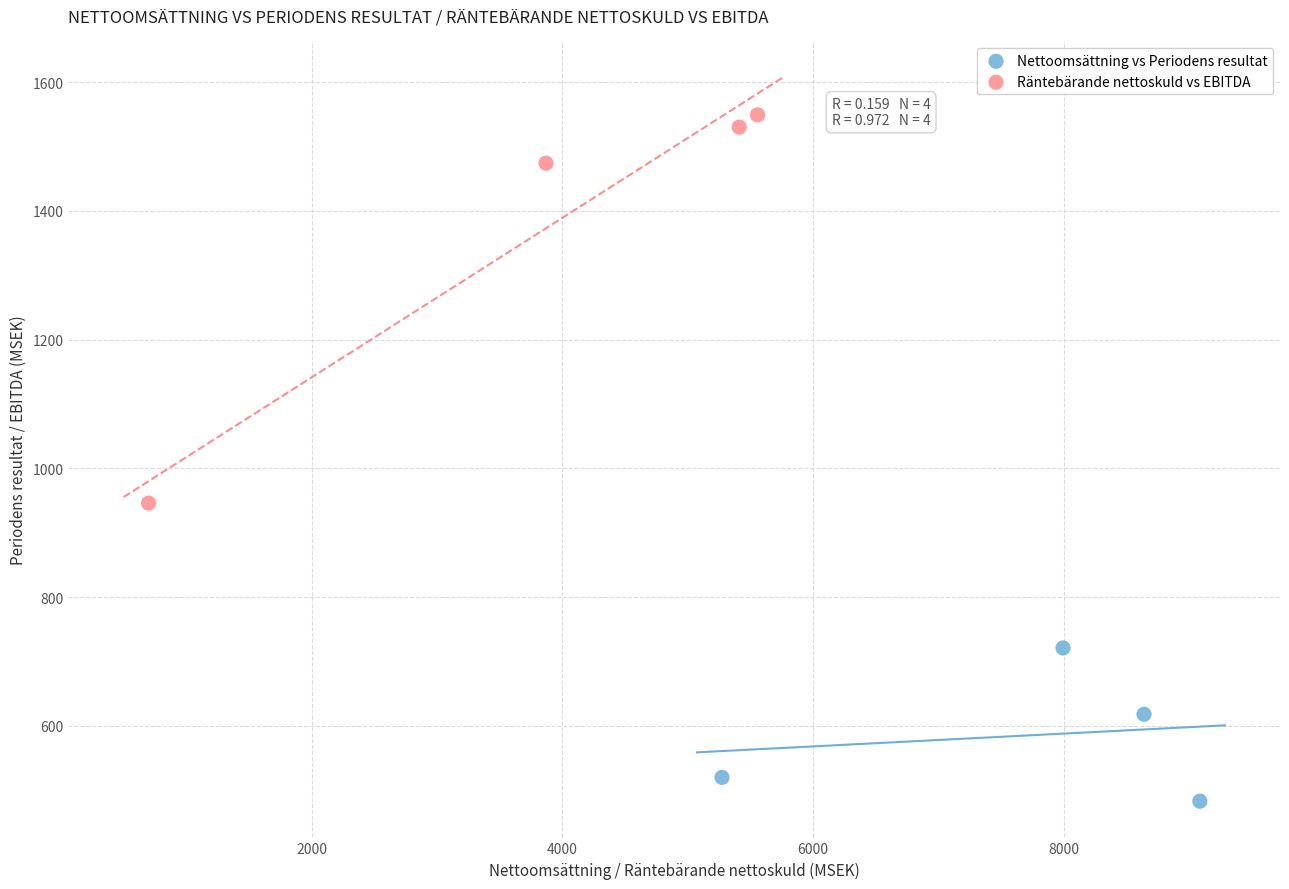

Which series has the widest spread of Y values?

Räntebärande nettoskuld vs EBITDA